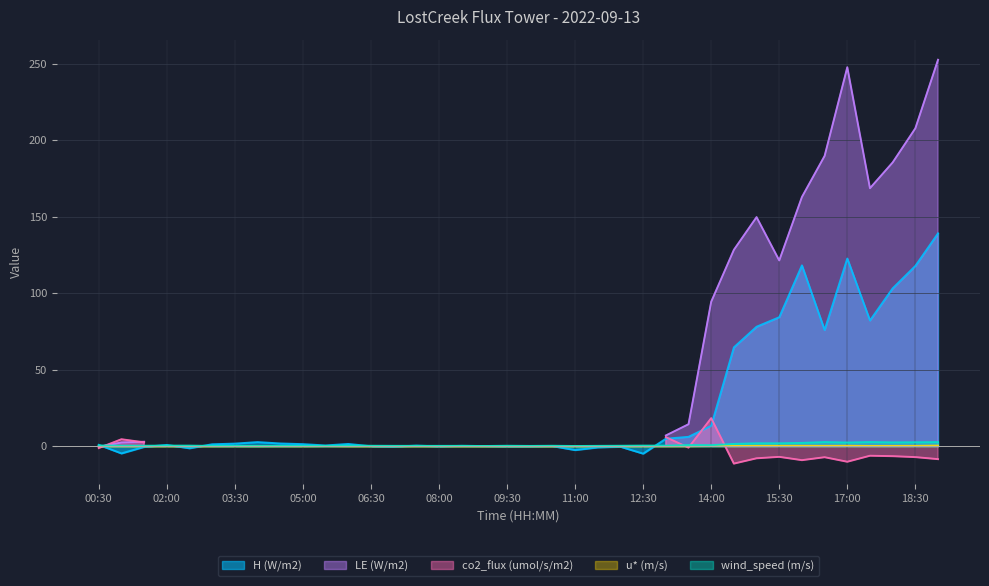

Rank the series at 02:00 from lowest to highest value.

u* (m/s), wind_speed (m/s), H (W/m2)